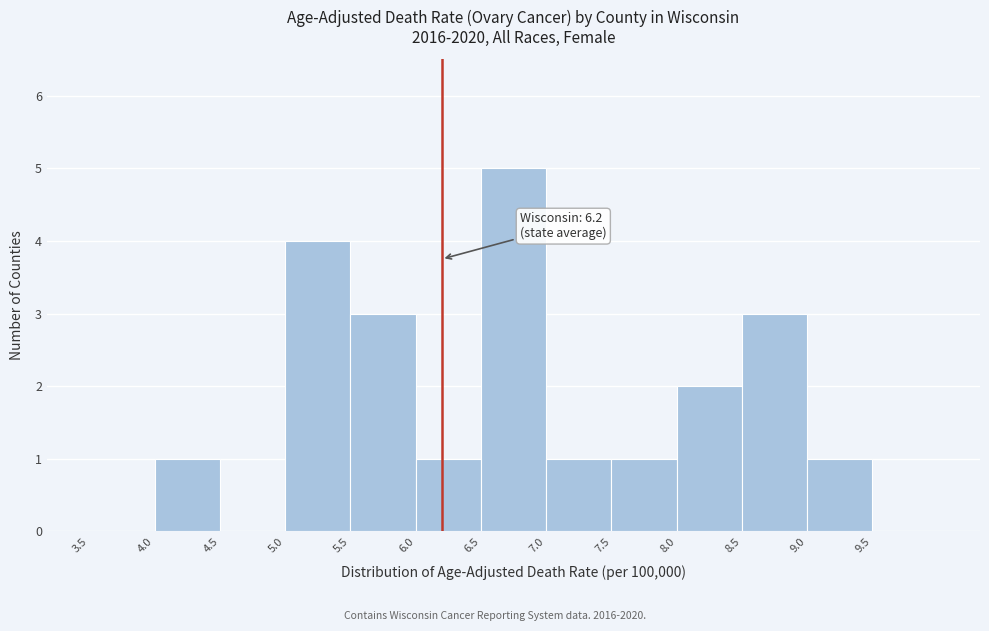

Over which range of the x-axis is the bar tallest?

6.5 to 7.0